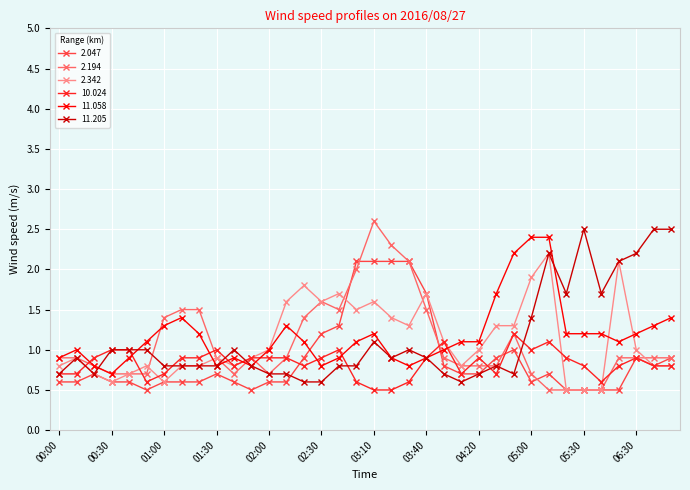

At how many categories does at least one series exceed 0?

36